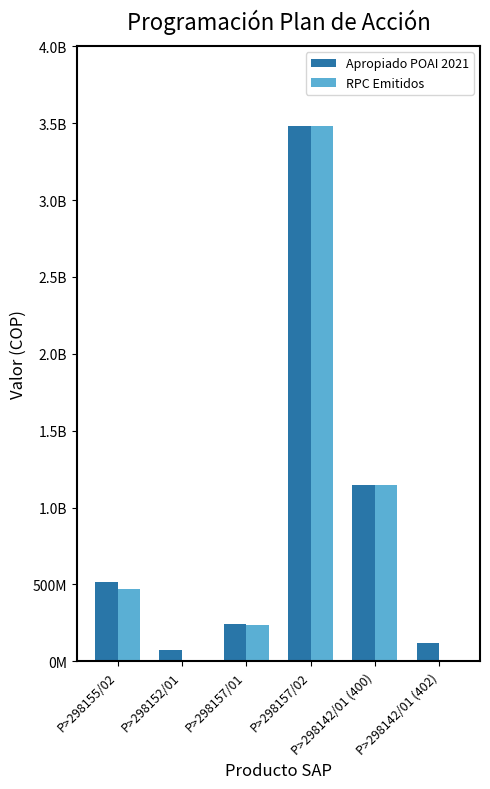

Reading left to right, what are all the values shown in this chart?

Apropiado POAI 2021: P>298155/02=517699336	P>298152/01=75000000	P>298157/01=239300664	P>298157/02=3480623078	P>298142/01 (400)=1148000000	P>298142/01 (402)=120000000
RPC Emitidos: P>298155/02=469172233	P>298152/01=0	P>298157/01=238990100	P>298157/02=3480623078	P>298142/01 (400)=1147931418	P>298142/01 (402)=0